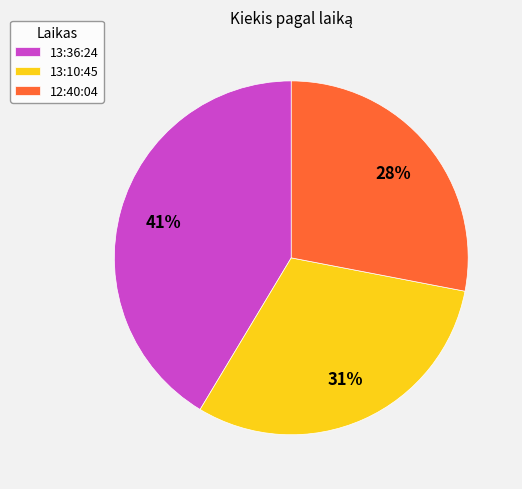

To the nearest percent, what percentage of the pie is 13:10:45?

31%